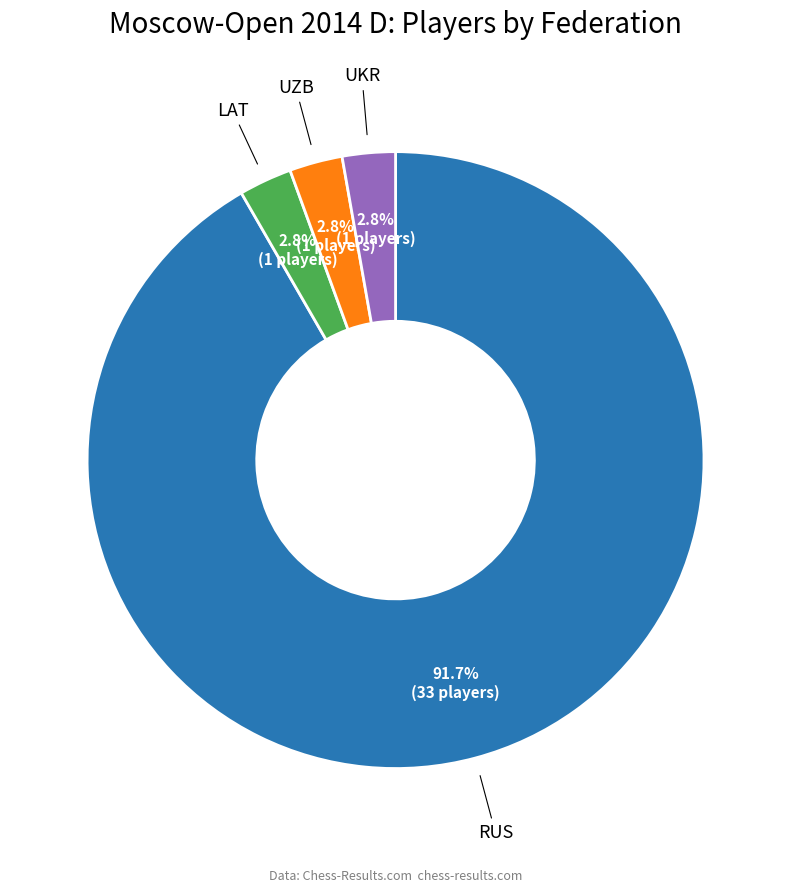

Is there any slice that represents more than half of the pie?

Yes